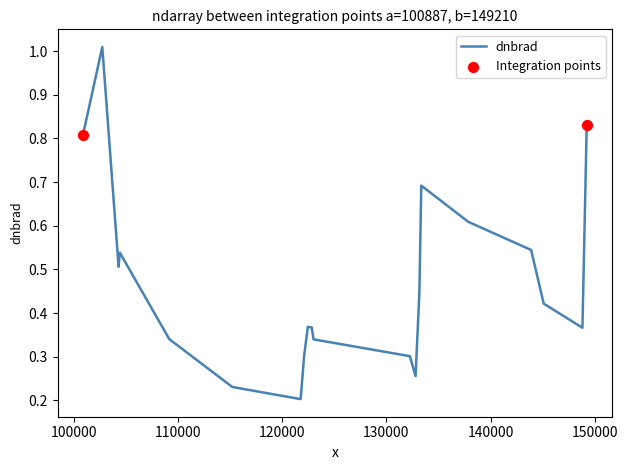

How many lines are shown in the chart?

1